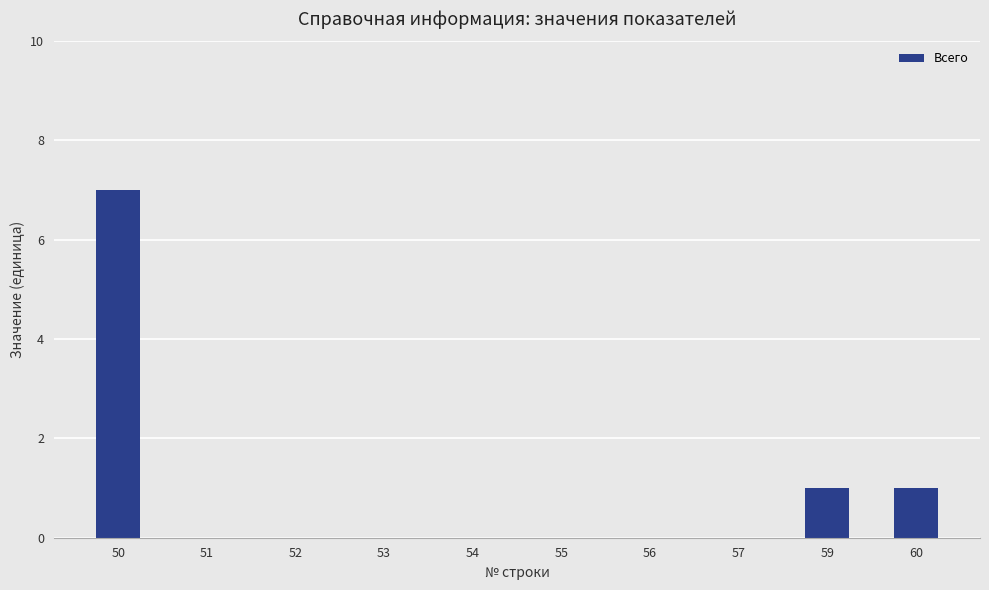

What is the sum of all values?

9